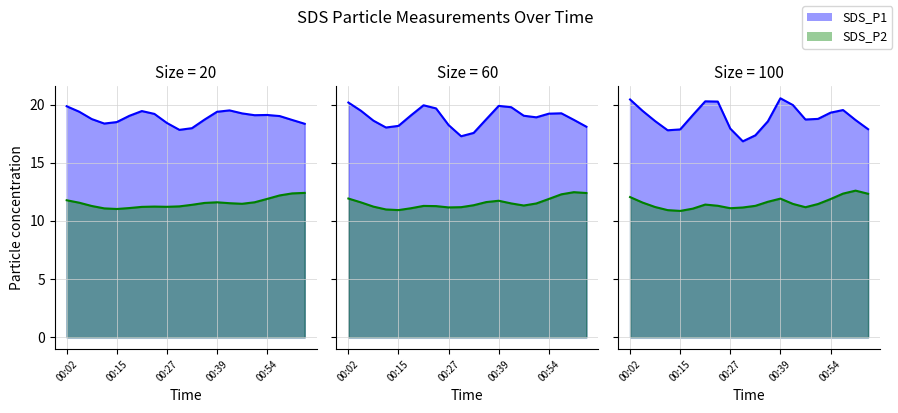

True or false: SDS_P1 and SDS_P2 cross at least once.

False